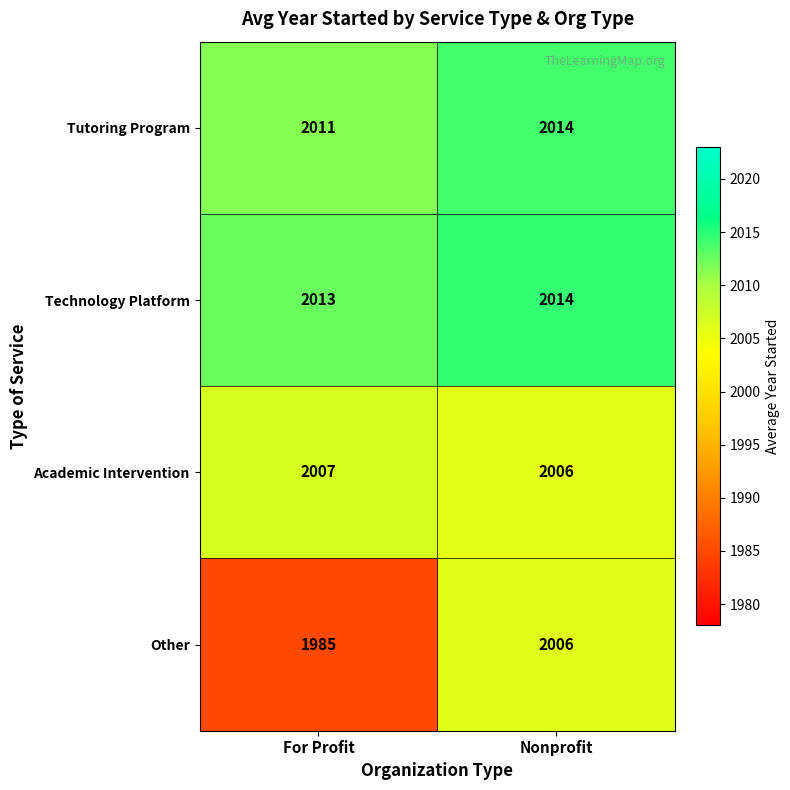

Which category has the highest value in the Tutoring Program series?

Nonprofit